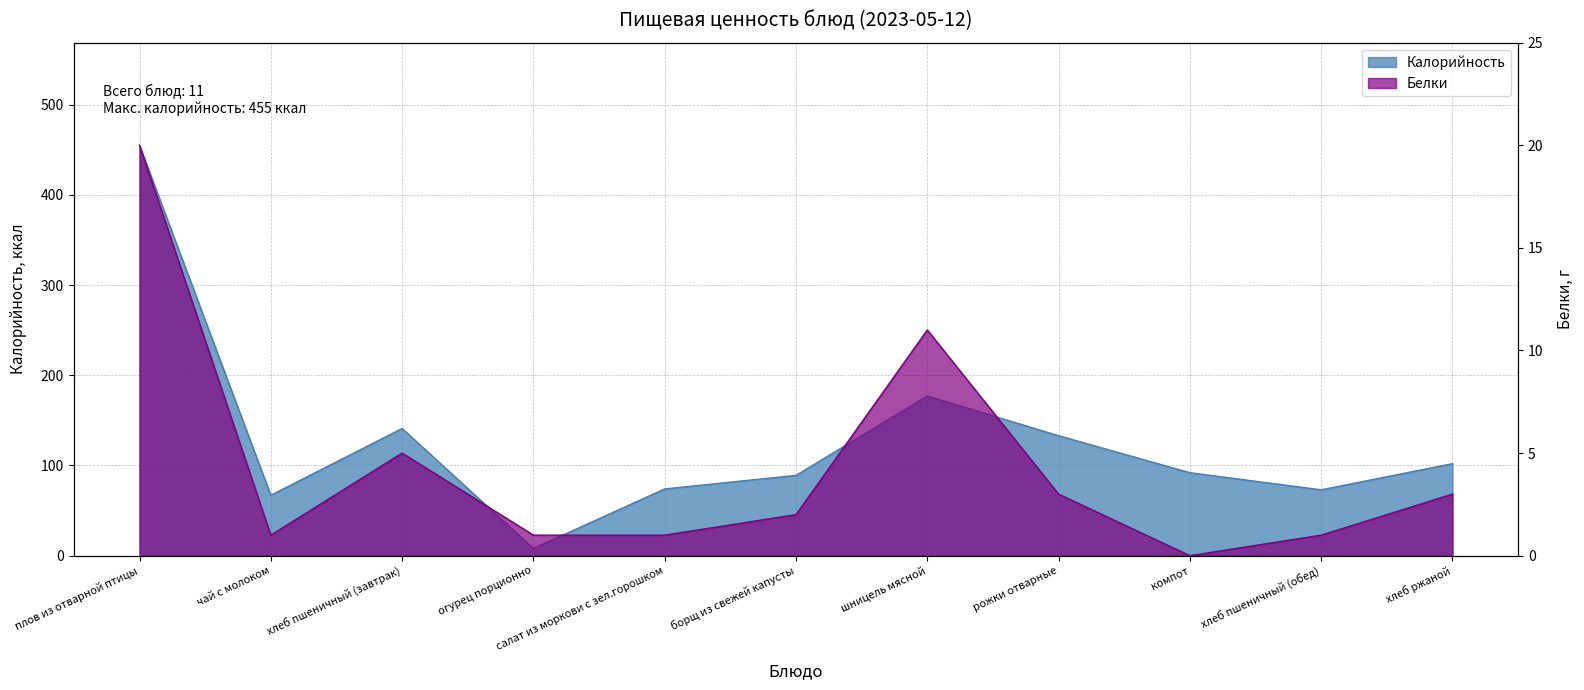

What is the greatest value displayed?

455